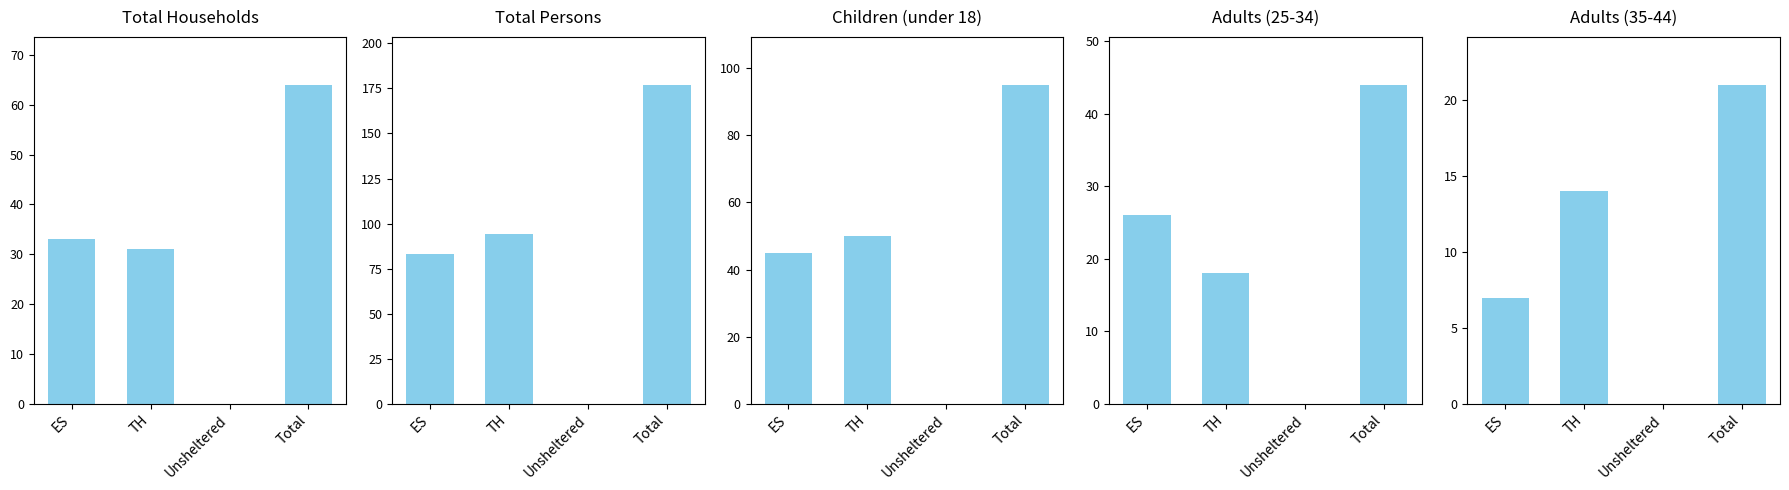

The Adults (25-34) series shows 0 at Unsheltered. True or false?

True